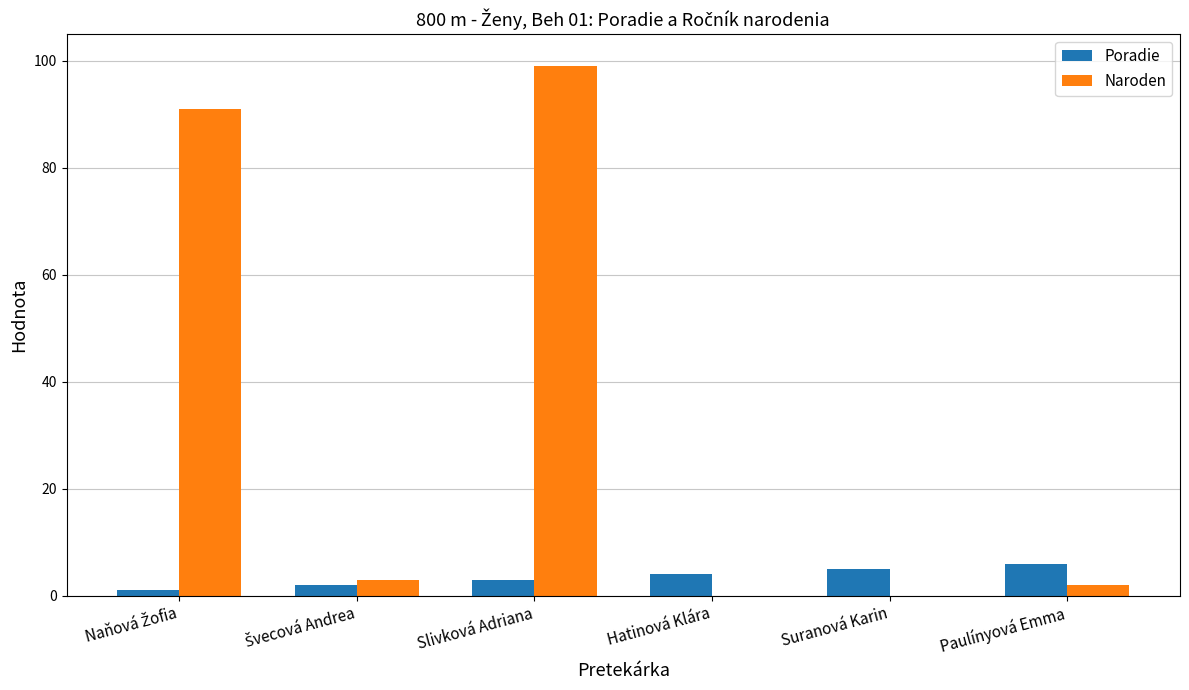

Which series has the largest total across all categories?

Naroden